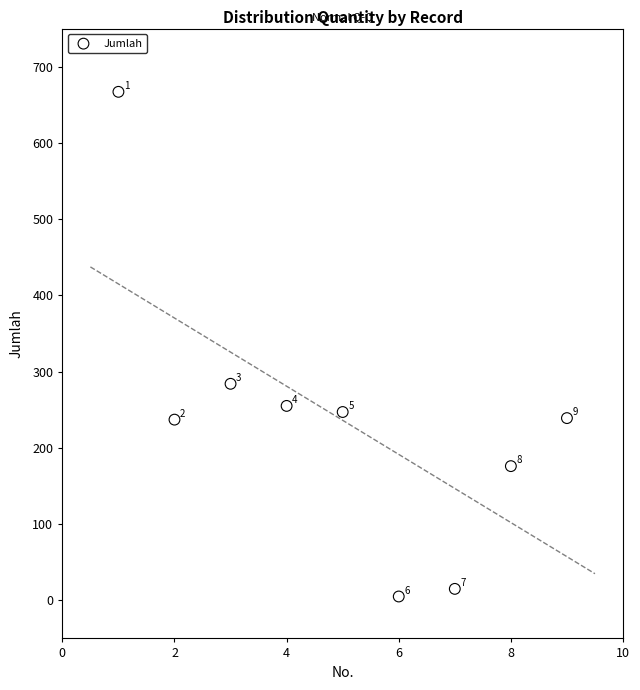

What Y value in the scatter plot is closest to 336?

284